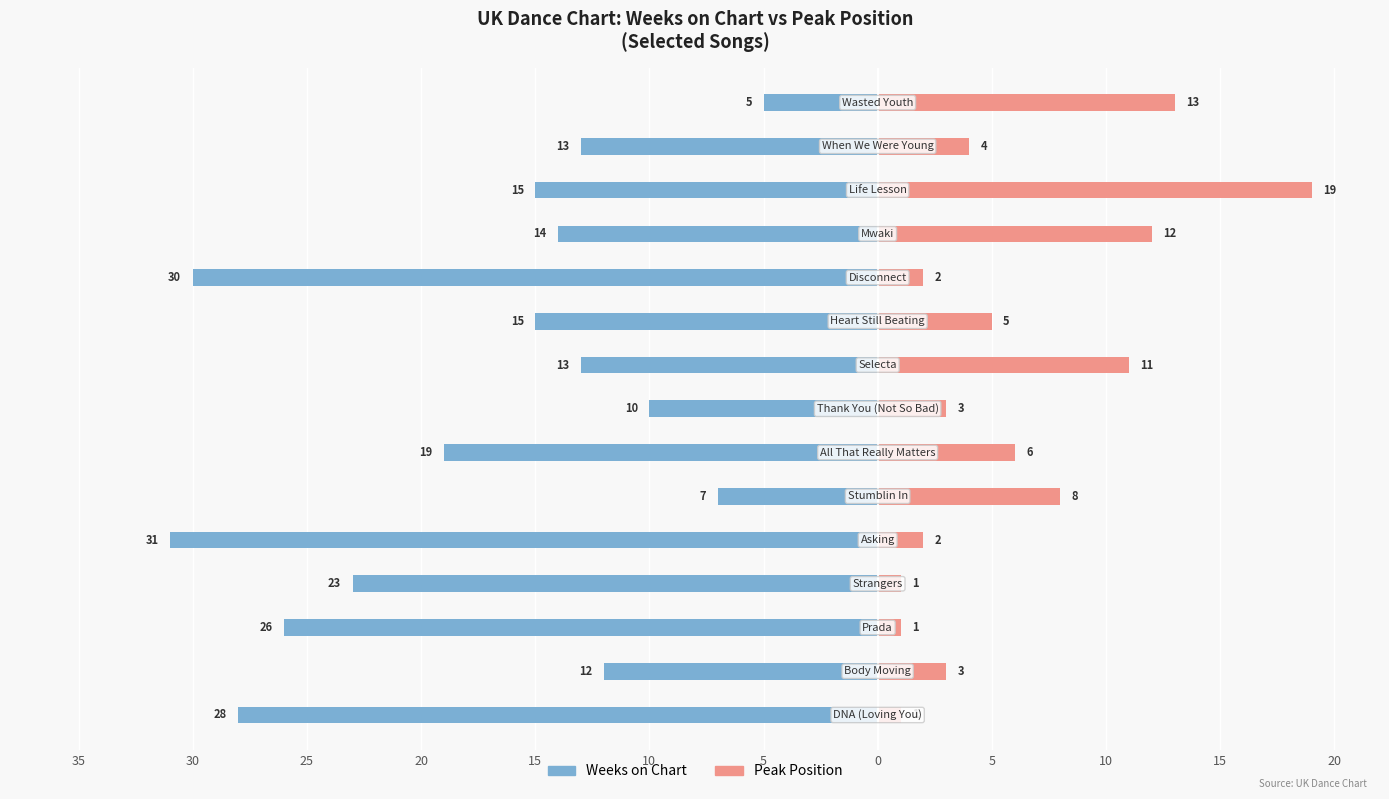

Is it true that Peak Position equals 0 at 15?

False